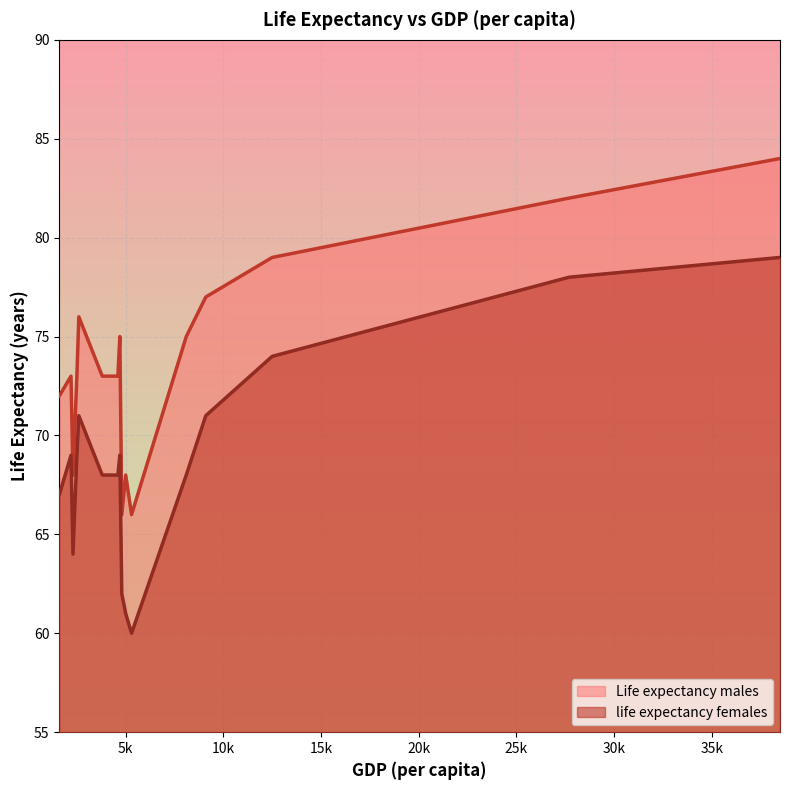

At how many categories does at least one series exceed 72?

11